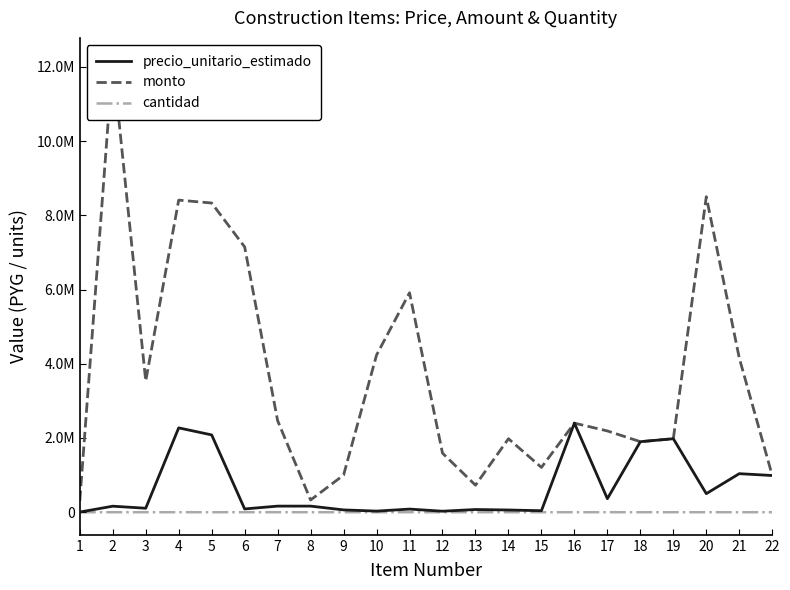

True or false: precio_unitario_estimado and monto intersect in this chart.

False